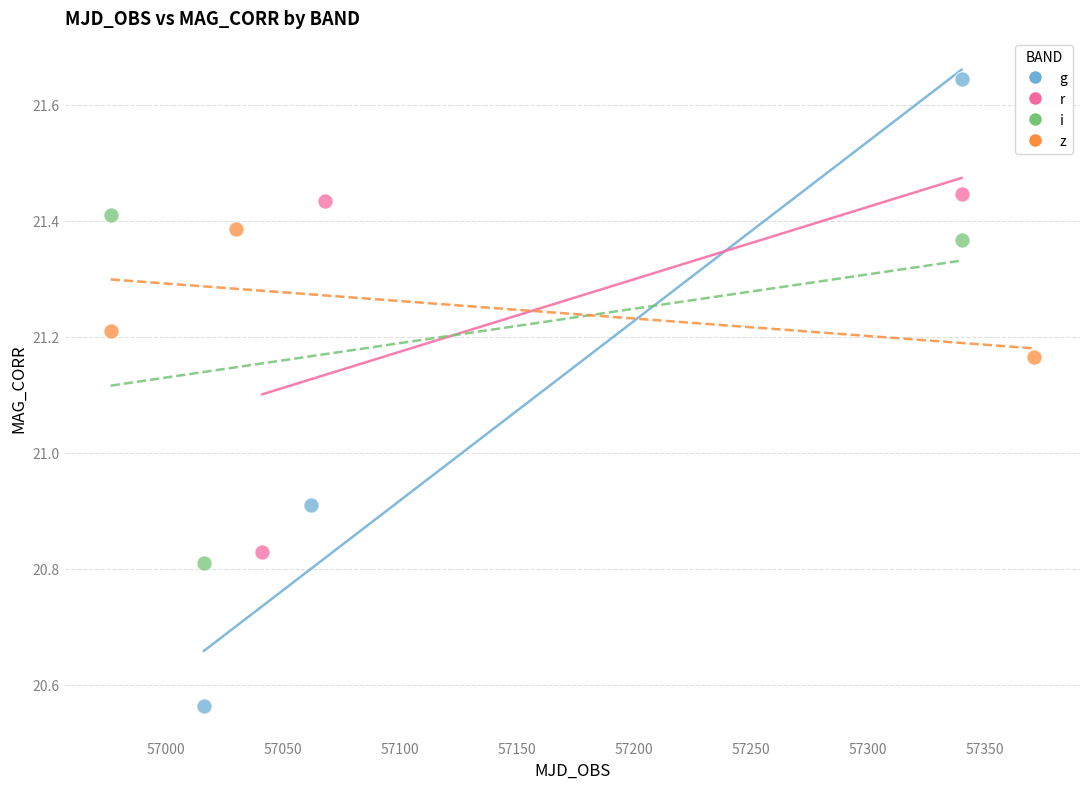

Which series reaches the maximum Y coordinate?

g